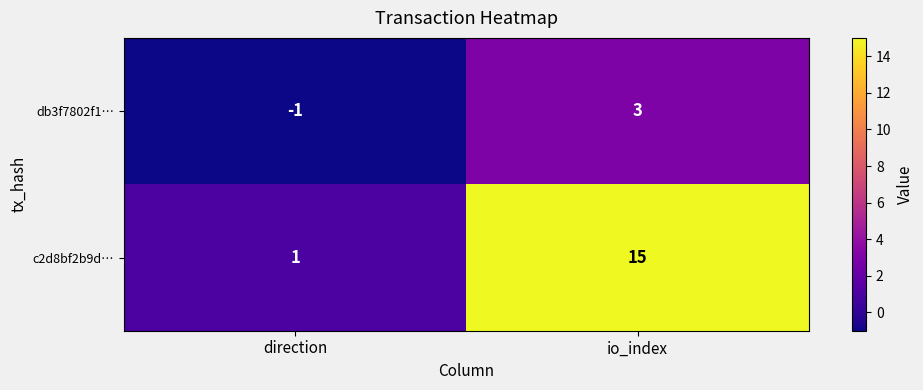

What is the smallest value displayed?

-1